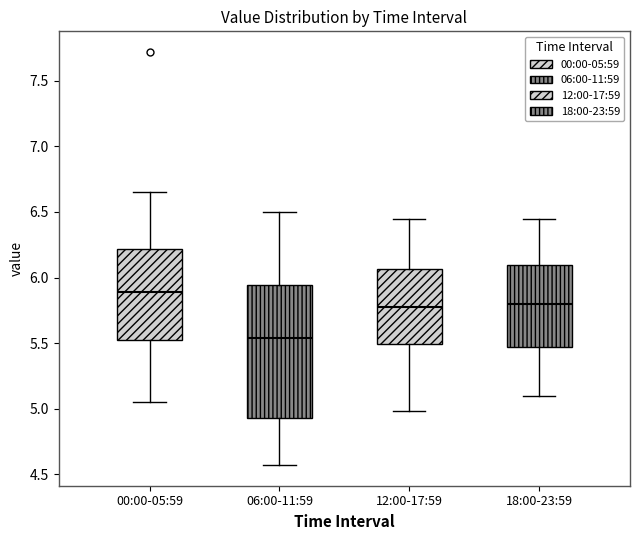

Which box is the tallest, from its lower edge to its upper edge?

06:00-11:59